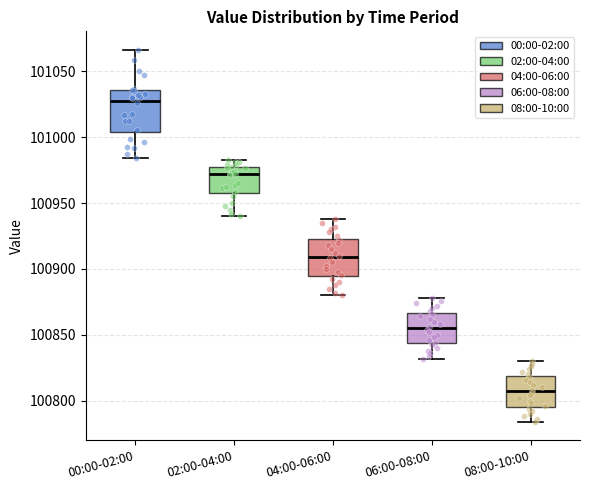

Where does the upper whisker of the box for 02:00-04:00 end on the y-axis? The values are not printed on the chart, so give them approximately, as read against the axis.

100980